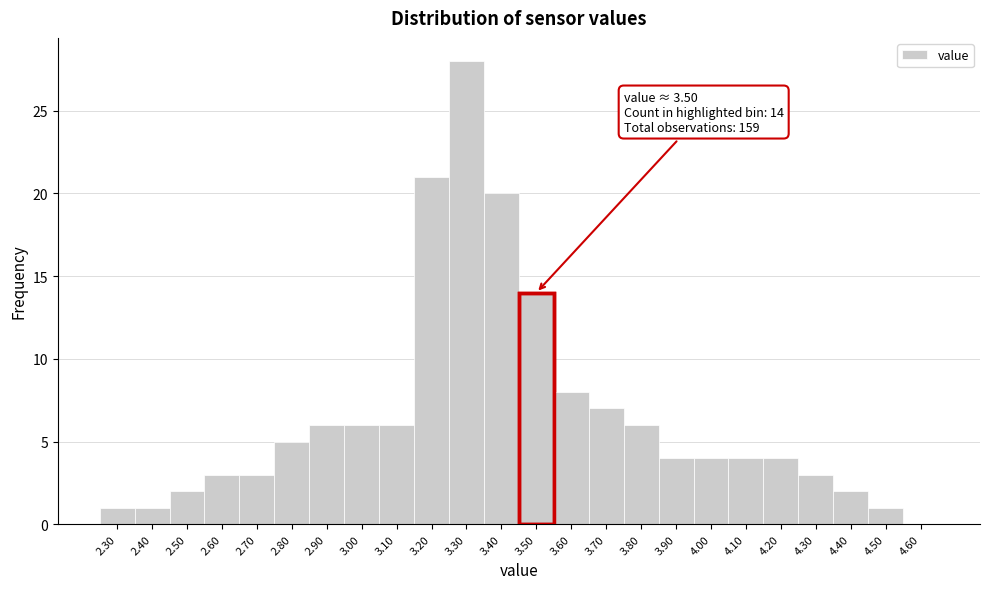

Over which range of the x-axis is the bar tallest?

3.25 to 3.35